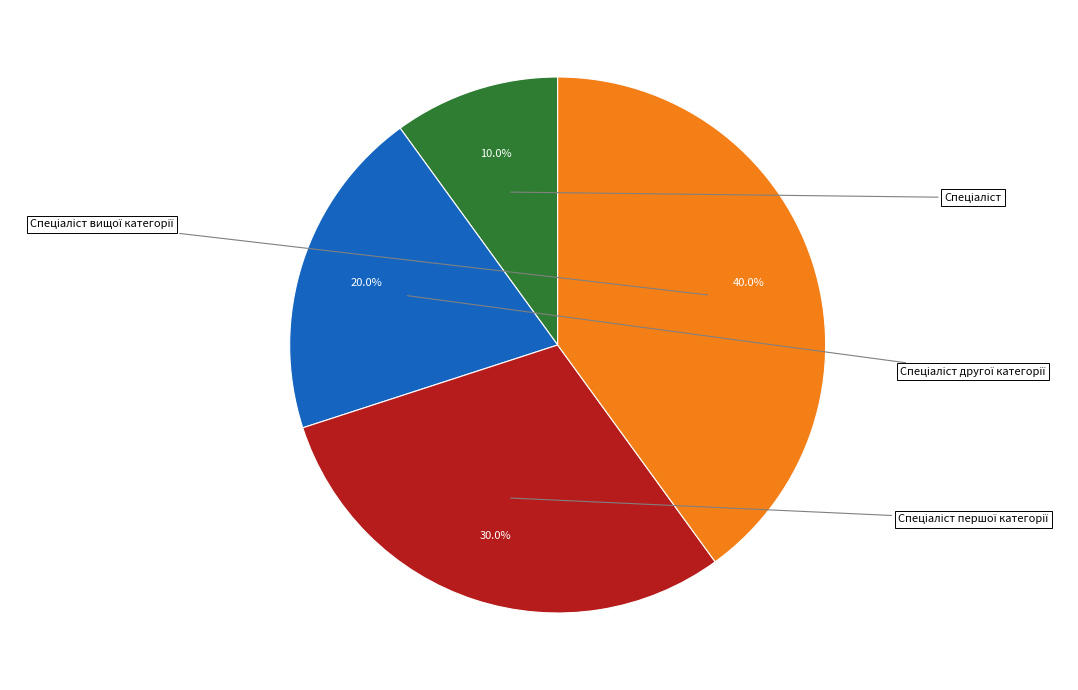

Between Спеціаліст першої категорії and Спеціаліст другої категорії, which is larger?

Спеціаліст першої категорії